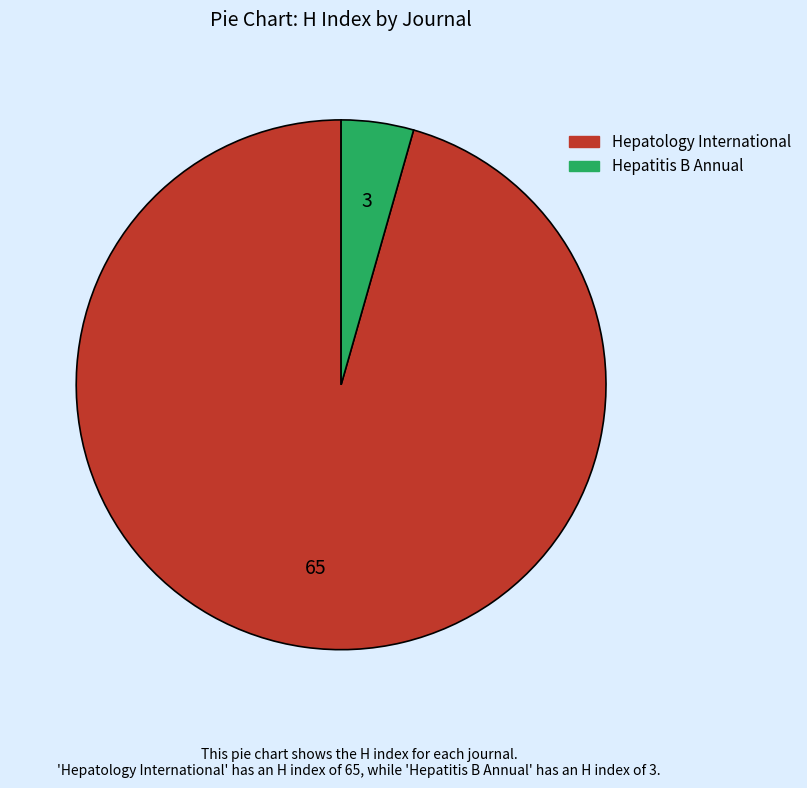

Which has a higher value, Hepatitis B Annual or Hepatology International?

Hepatology International